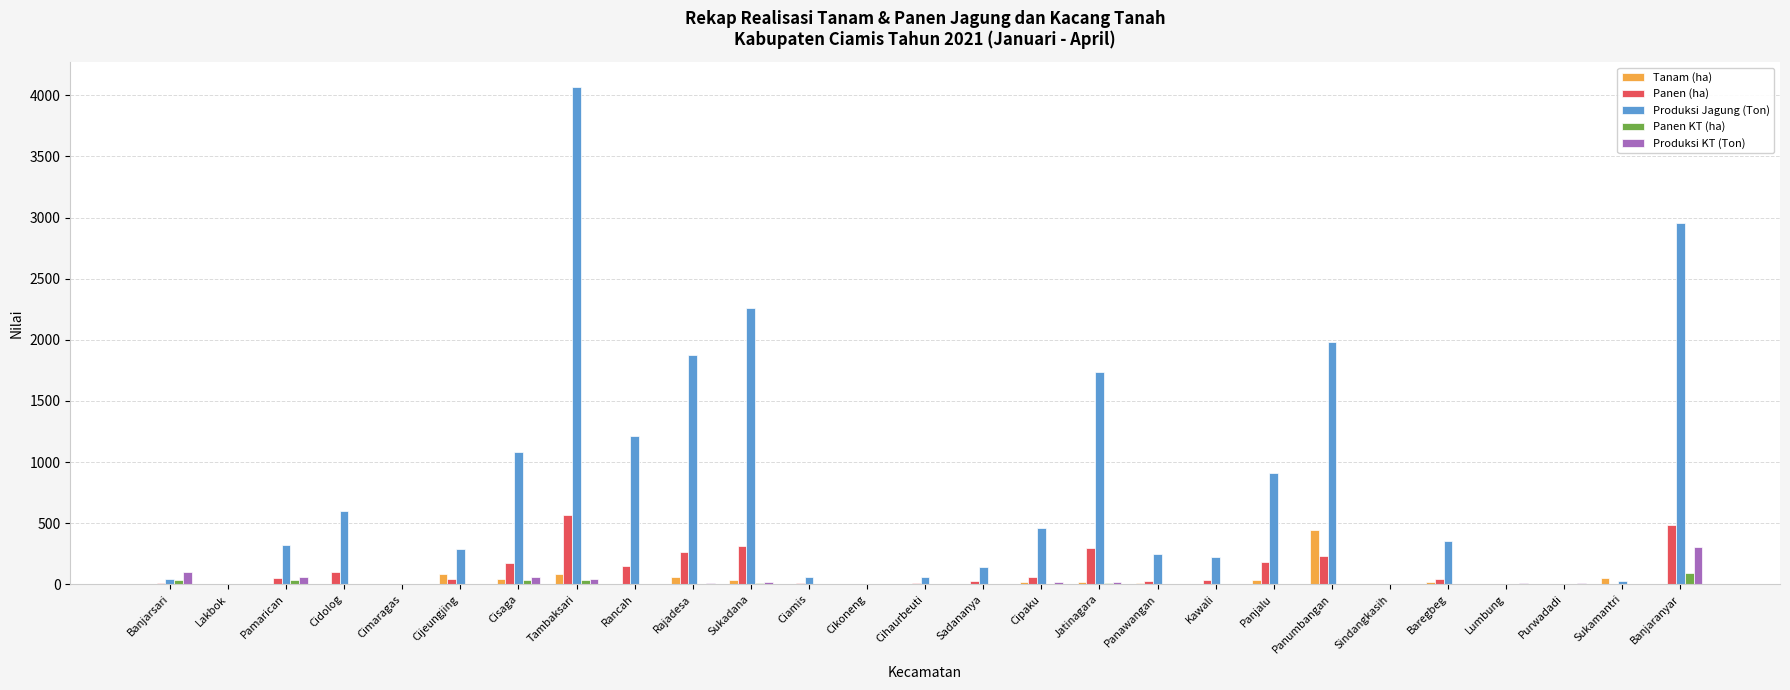

The value of Produksi Jagung (Ton) at Tambaksari is 5852. True or false?

False